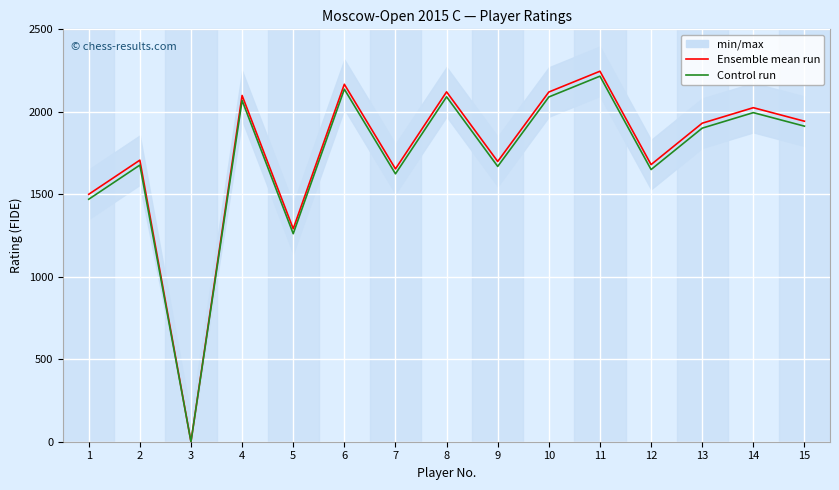

Count the number of data series in this chart.

2